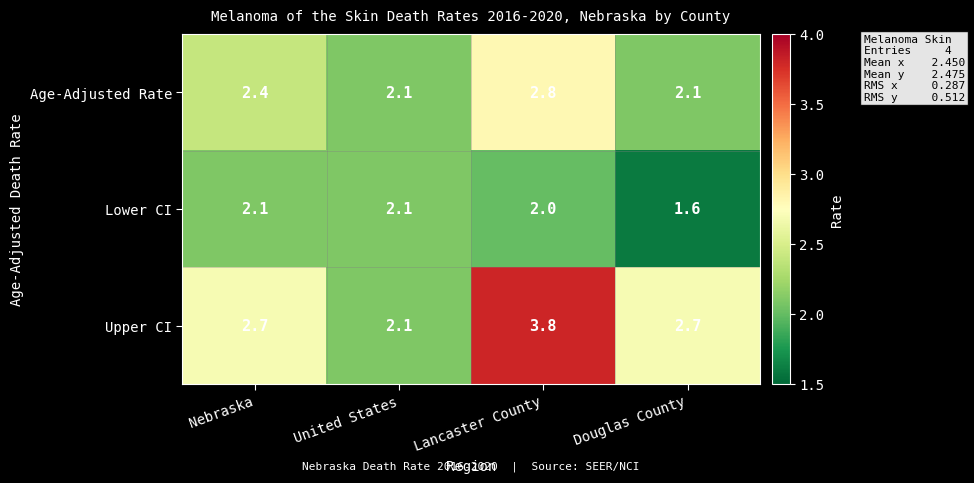

Between United States and Lancaster County, which series saw the biggest shift?

Upper CI